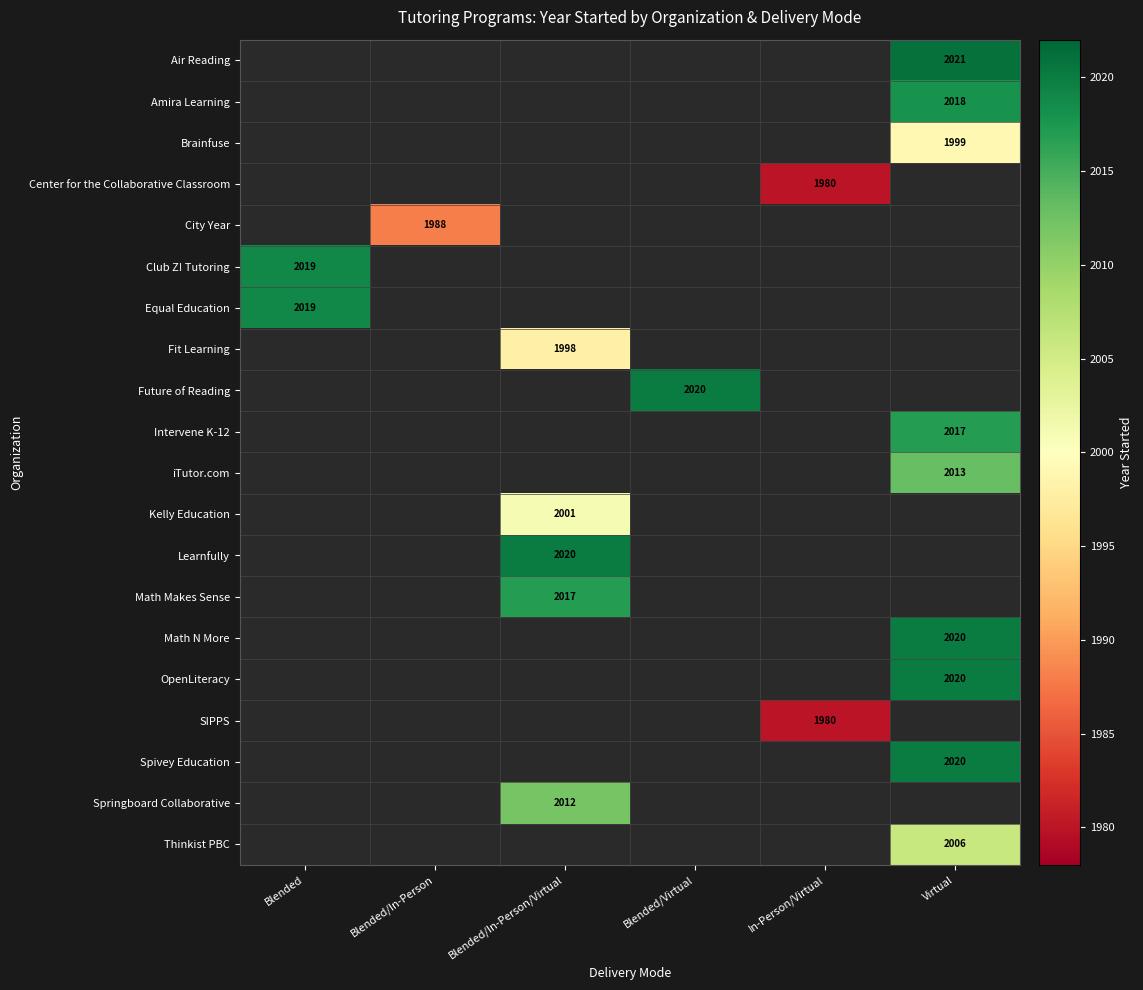

Is it true that SIPPS equals 1980 at In-Person/Virtual?

True